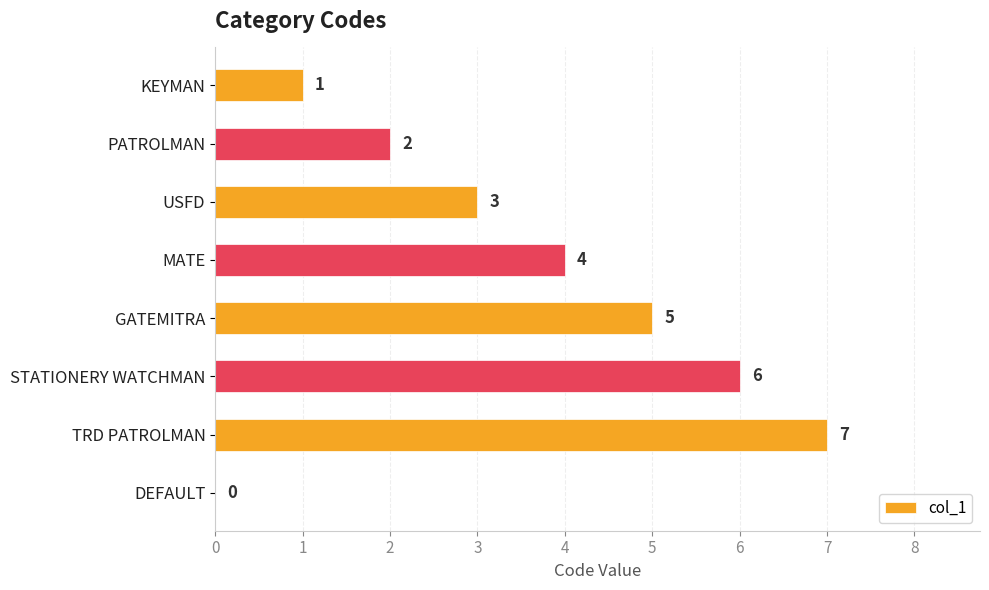

How many values are between 2 and 6?

5